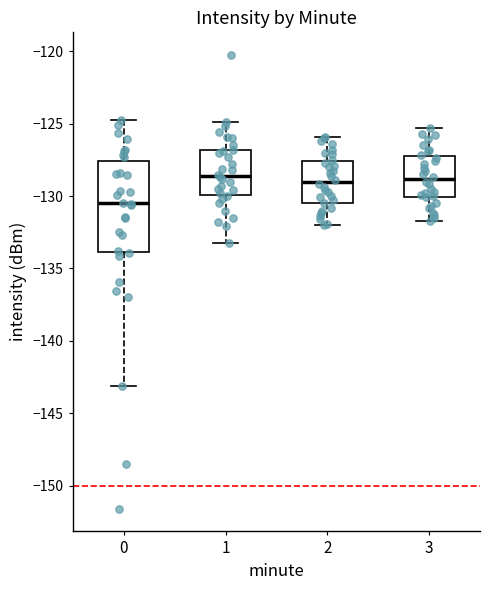

Where does the lower whisker of the box at x = 1 end on the y-axis? The values are not printed on the chart, so give them approximately, as read against the axis.

-133.0